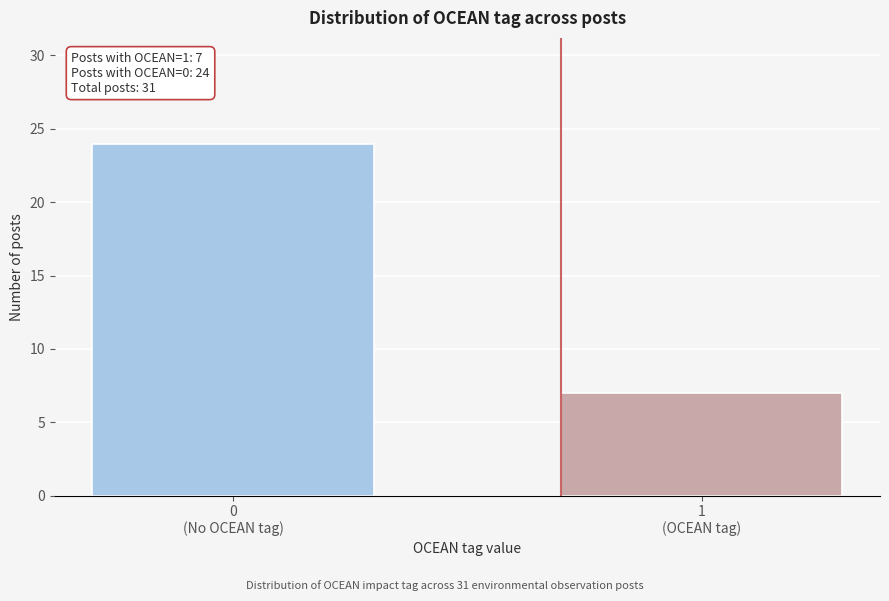

Reading right to left, extract all data points from this chart.

7	24